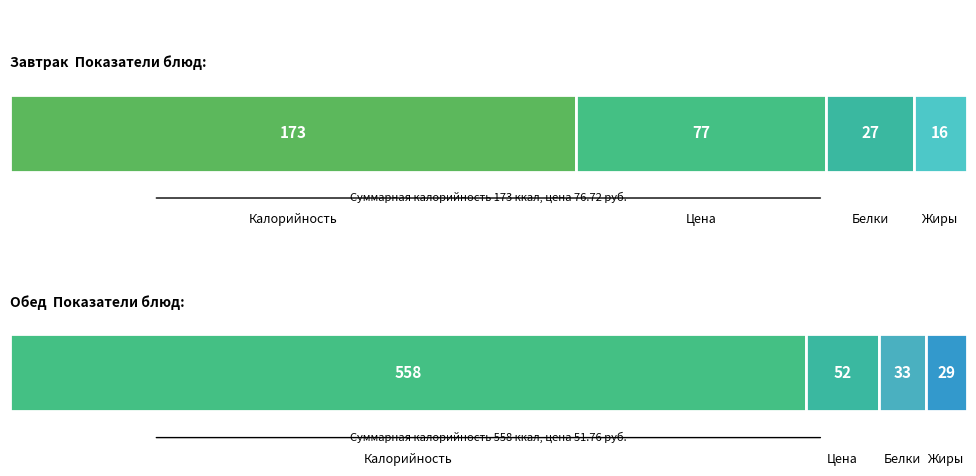

Rank the series by their average value, from lowest to highest.

Завтрак, Обед